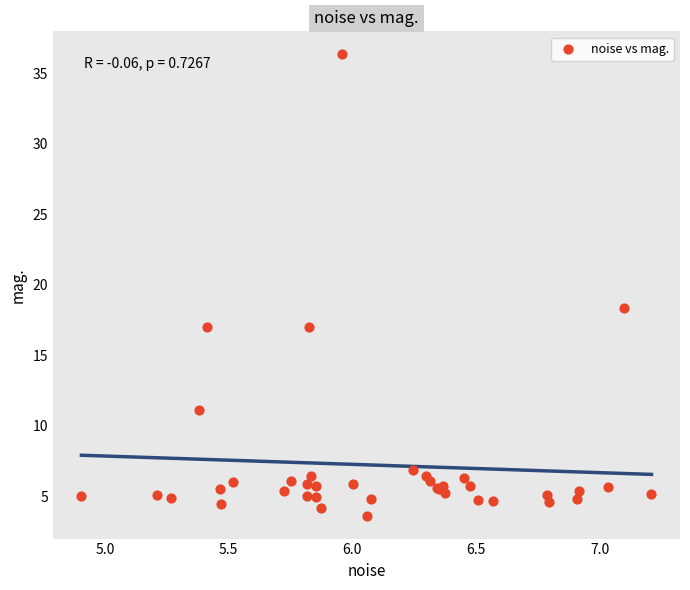

What Y value in the scatter plot is closest to 19?

18.4